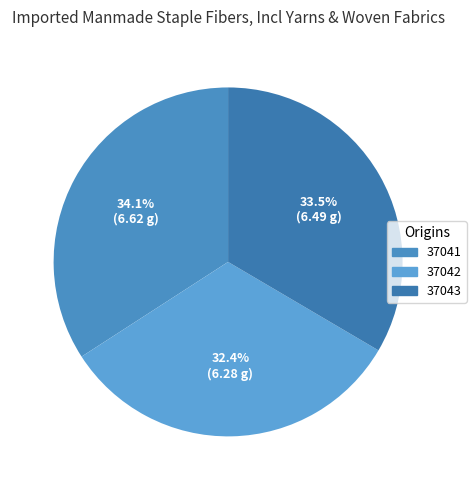

To the nearest percent, what is the average slice percentage?

33%